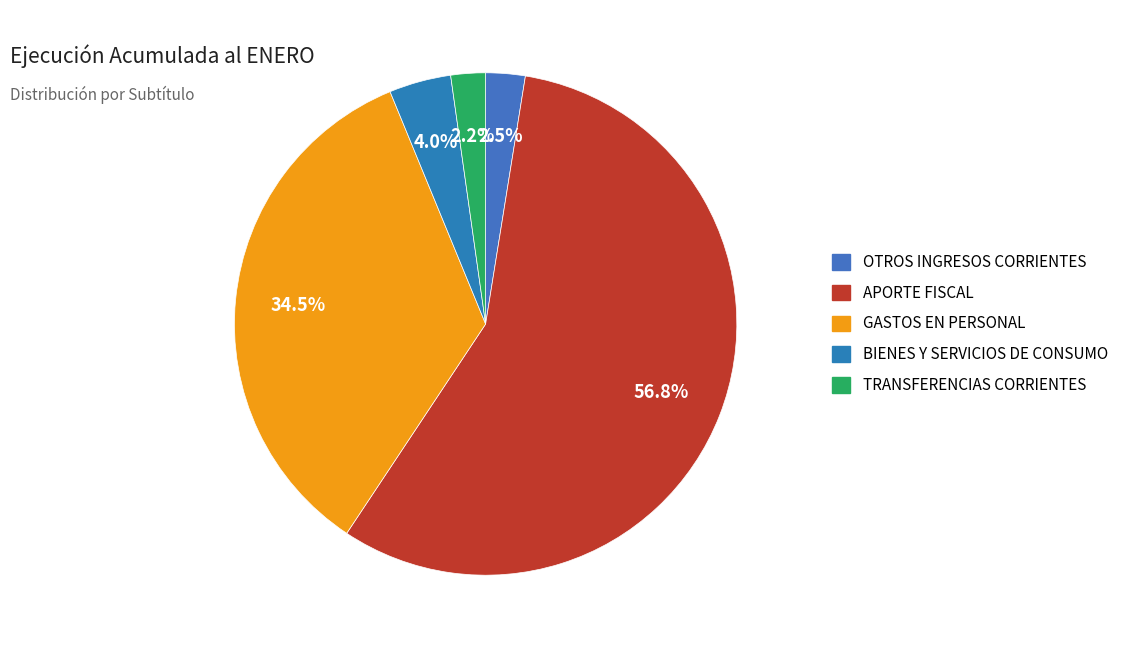

To the nearest percent, what is the difference between the BIENES Y SERVICIOS DE CONSUMO and APORTE FISCAL slice percentages?

53%